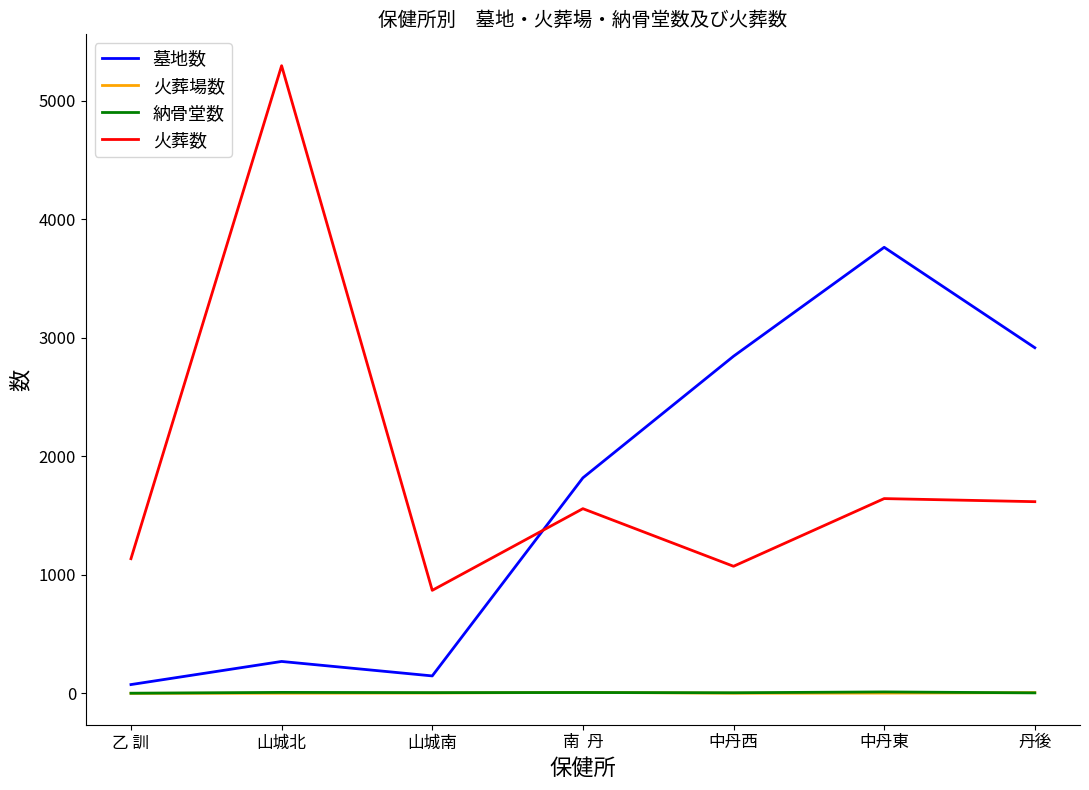

At how many categories does at least one series exceed 3241?

2